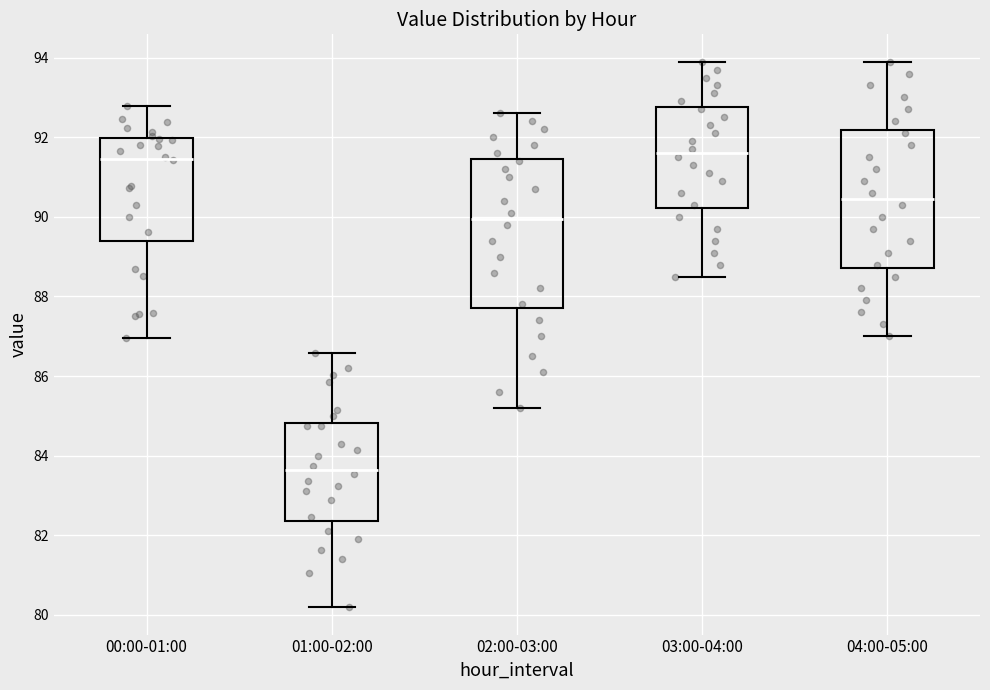

Reading left to right, transcribe this box plot: for each box, give where its median line is, the range the box spans, and where its two whiskers end, as read against the y-axis. The values are not printed on the chart, so give them approximately, as read against the axis.

00:00-01:00: median 91.4, box 89.4 to 92.0, whiskers 87.0 to 92.8
01:00-02:00: median 83.6, box 82.4 to 84.8, whiskers 80.2 to 86.6
02:00-03:00: median 90.0, box 87.8 to 91.4, whiskers 85.2 to 92.6
03:00-04:00: median 91.6, box 90.2 to 92.8, whiskers 88.6 to 94.0
04:00-05:00: median 90.4, box 88.8 to 92.2, whiskers 87.0 to 94.0